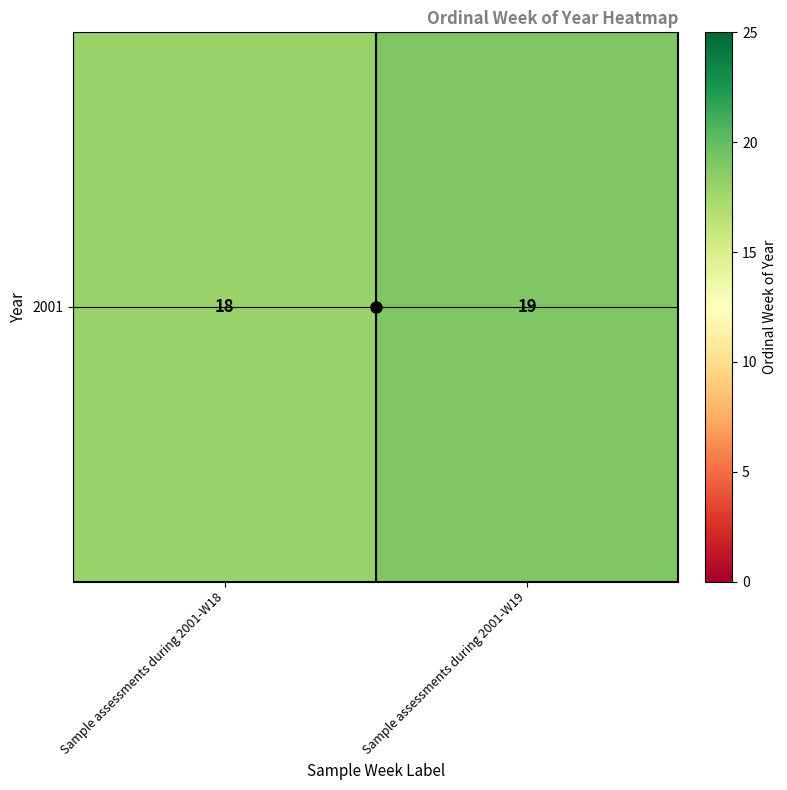

Reading right to left, transcribe all the data shown in this chart.

Sample assessments during 2001-W19=19	Sample assessments during 2001-W18=18